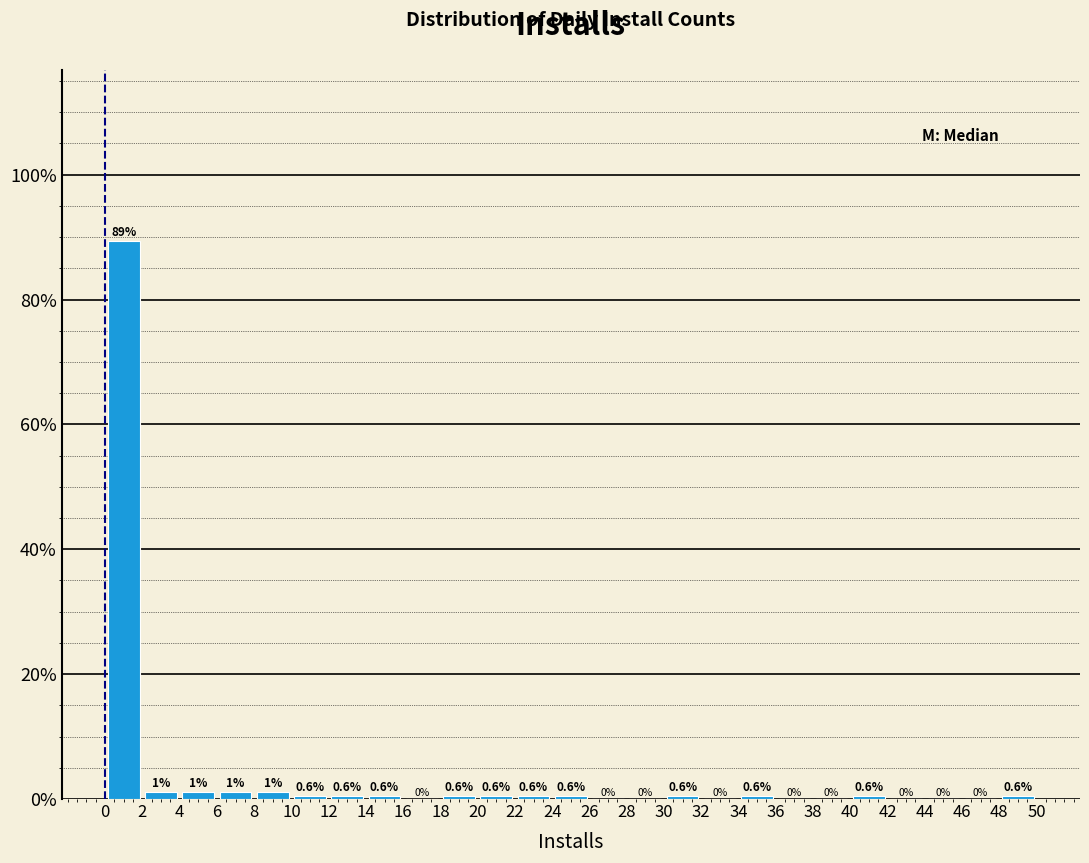

Over which range of the x-axis is the bar tallest?

0 to 2